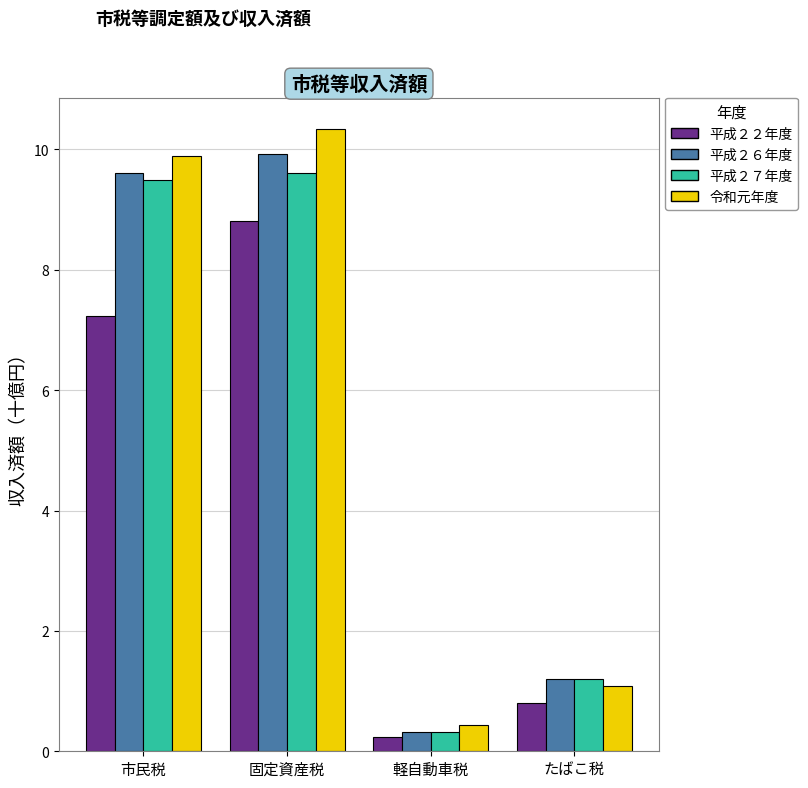

What position from the left is 市民税?

1